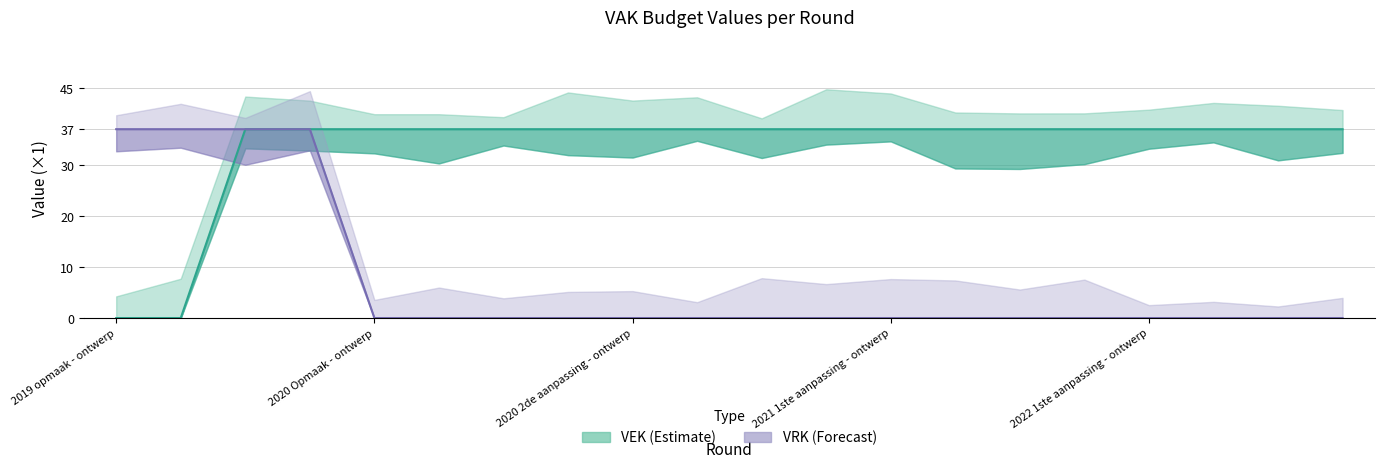

What is the total value across all series at 9?

37